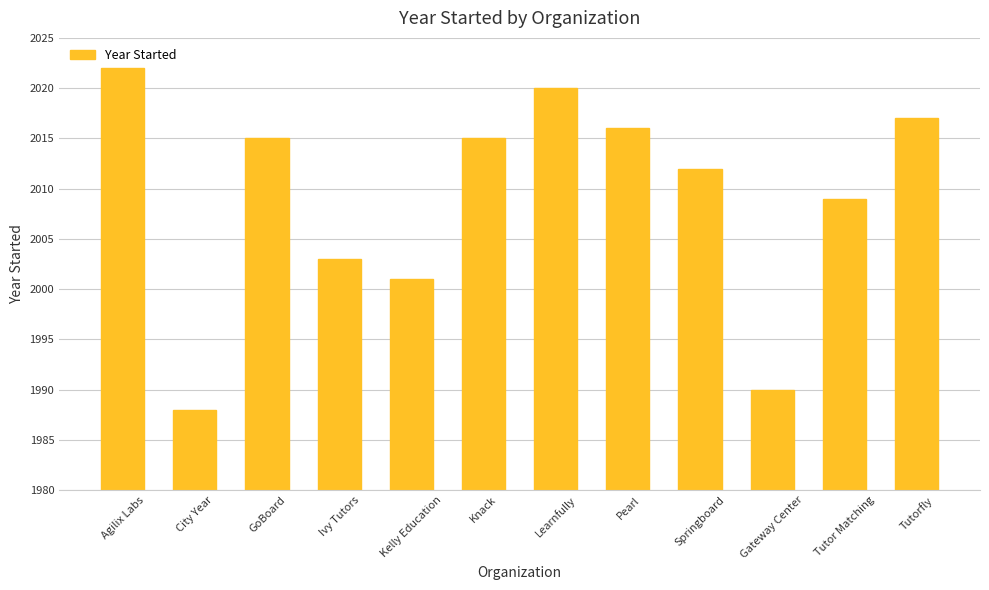

Are the bars grouped side by side (vs. stacked)?

No